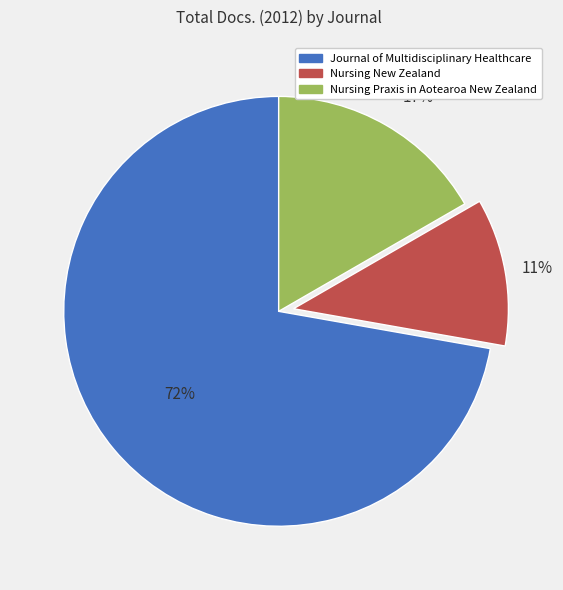

To the nearest percent, what is the difference between the Nursing Praxis in Aotearoa New Zealand and Nursing New Zealand slice percentages?

6%